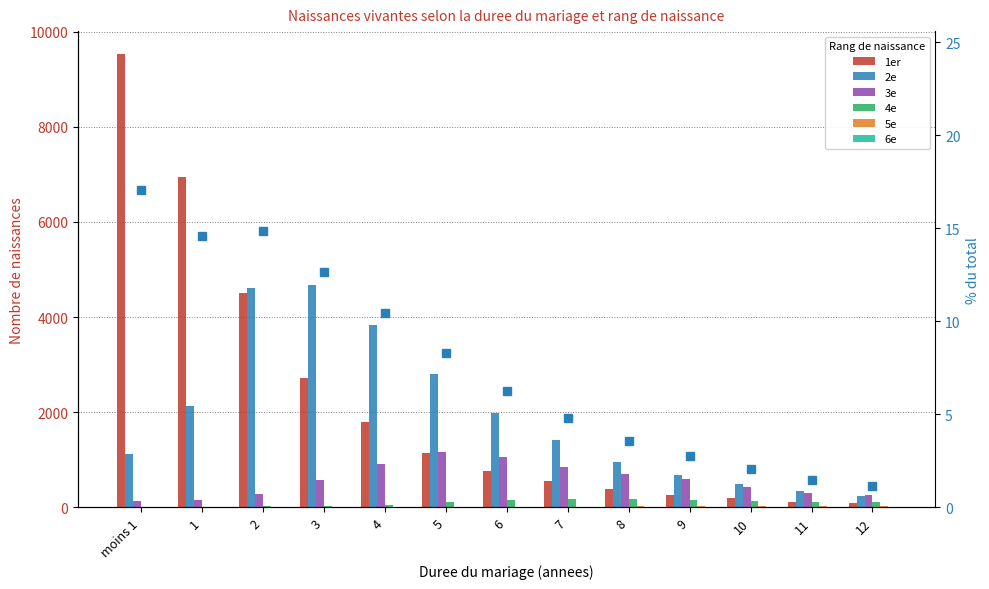

At which label does 6e reach its peak?

12